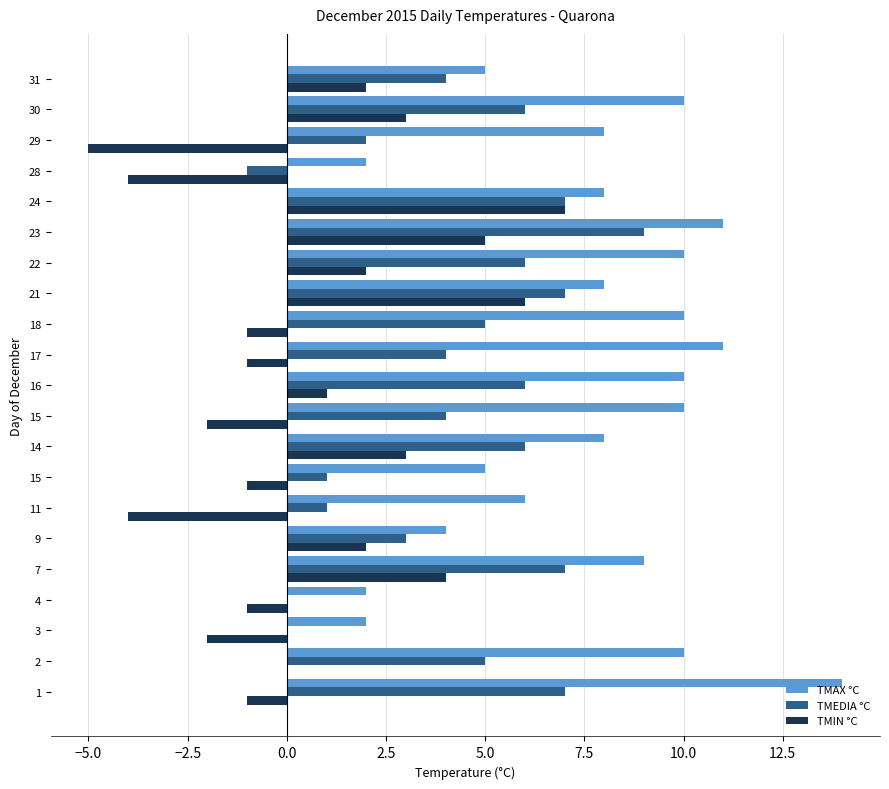

How many data points does each series have?

21